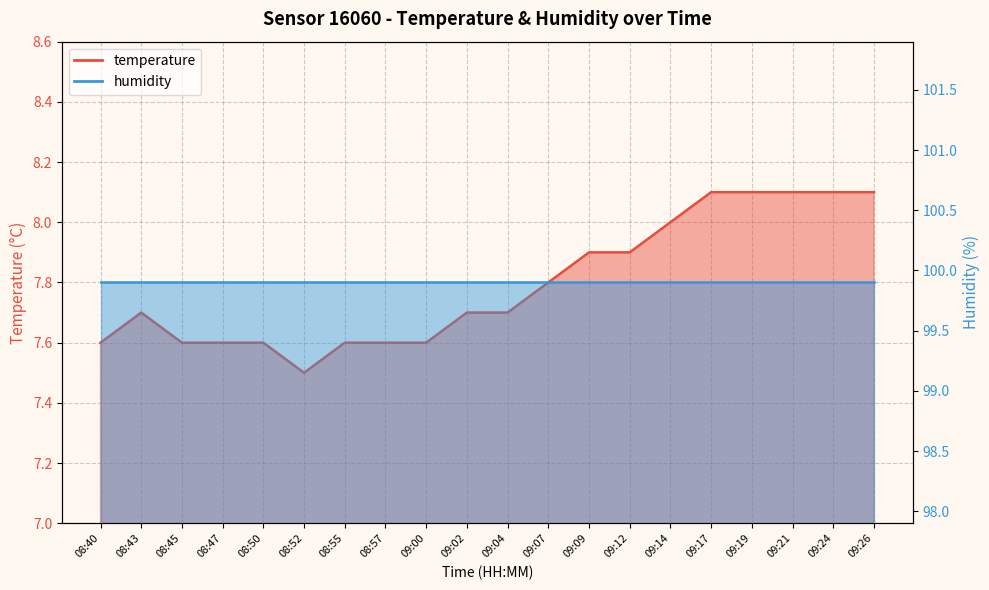

List the labels in order of value, largest first.

09:17, 09:19, 09:21, 09:24, 09:26, 09:14, 09:09, 09:12, 09:07, 08:43, 09:02, 09:04, 08:40, 08:45, 08:47, 08:50, 08:55, 08:57, 09:00, 08:52